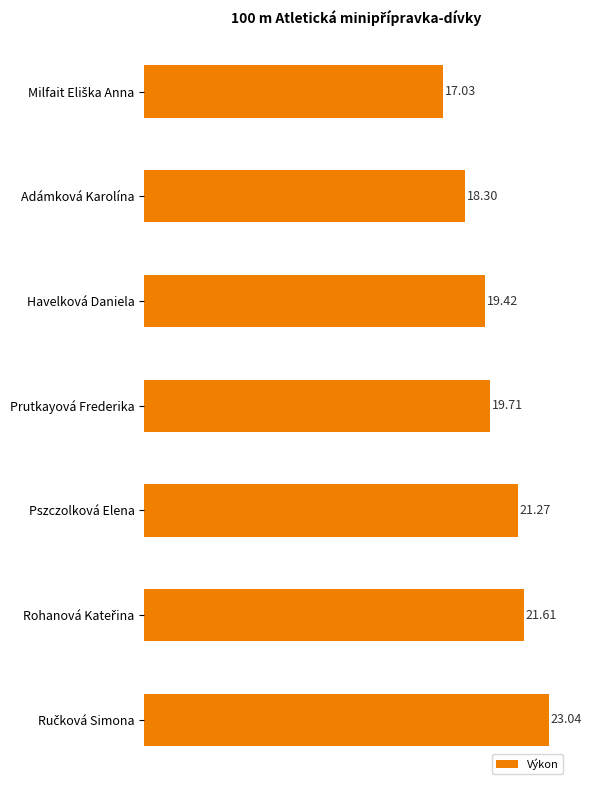

What is the label of the 3rd bar from the bottom?

Pszczolková Elena